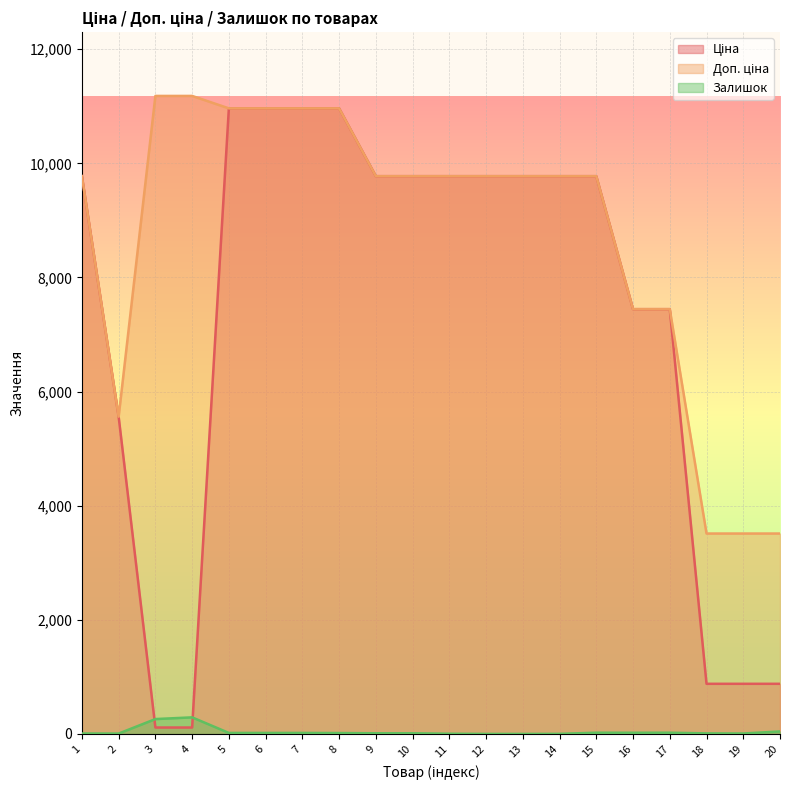

Which category has the highest value across all series?

3